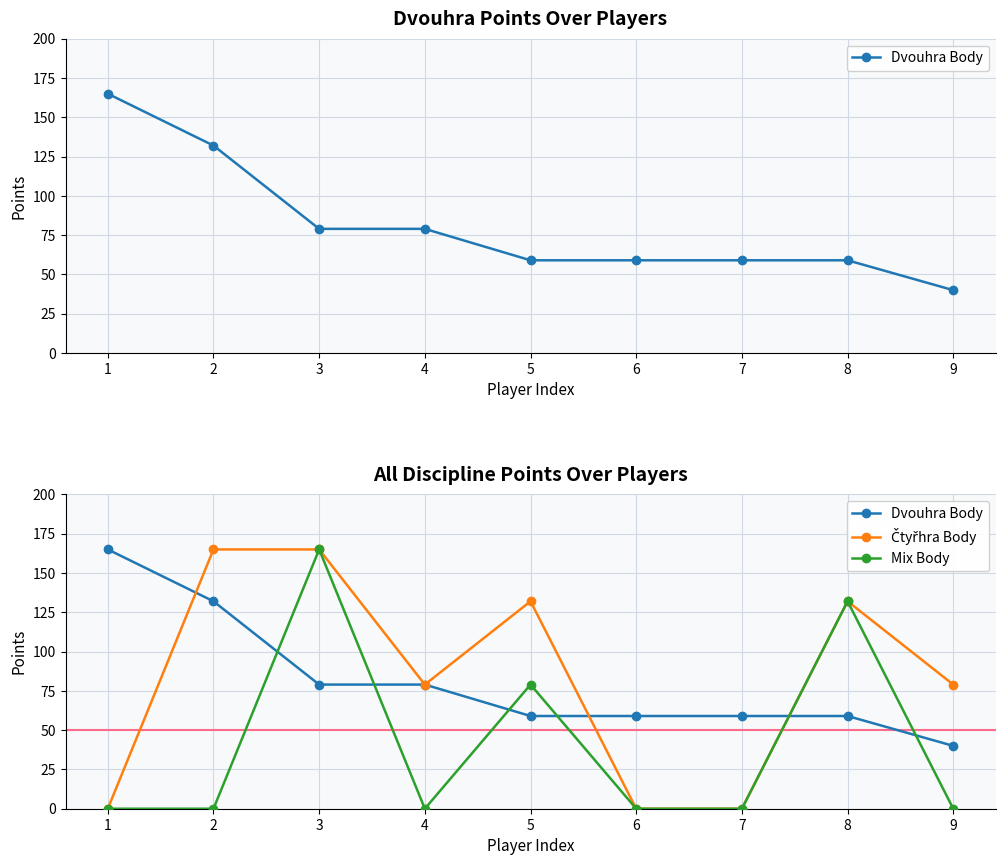

How many values in Mix Body are above zero?

3